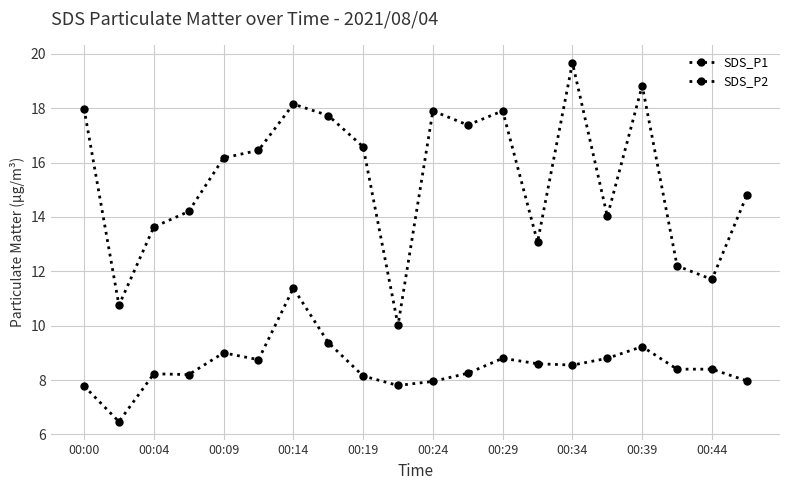

How many data points in SDS_P1 are less than 16?

9